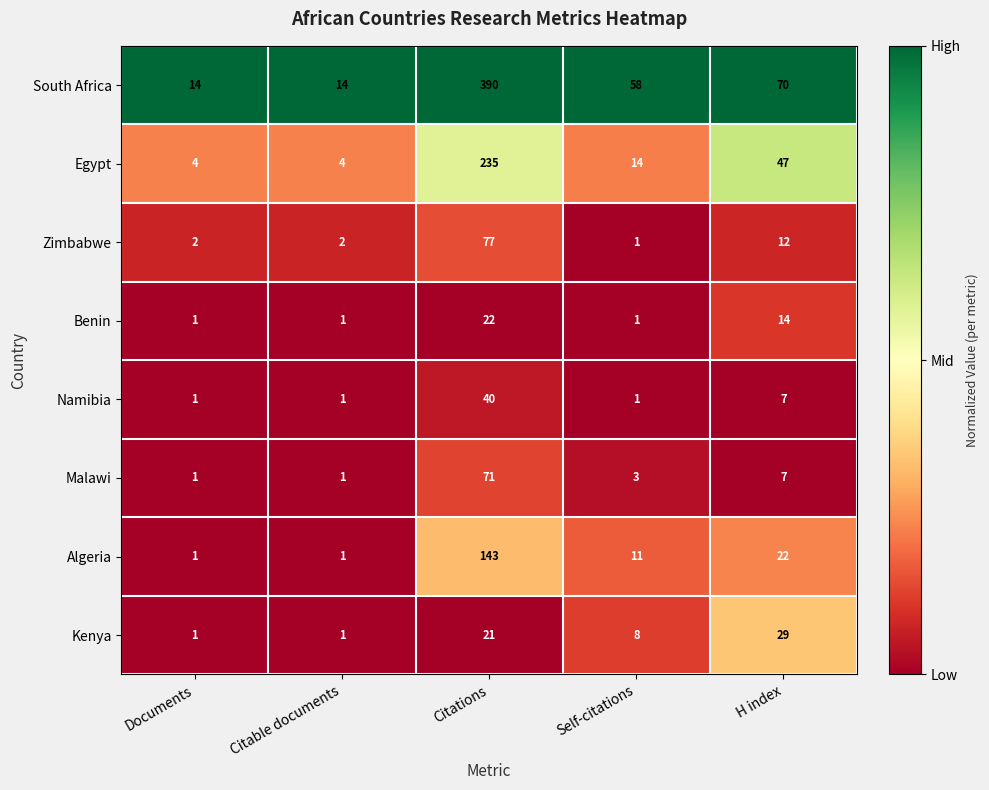

Where does the Kenya series first go above 8?

Citations